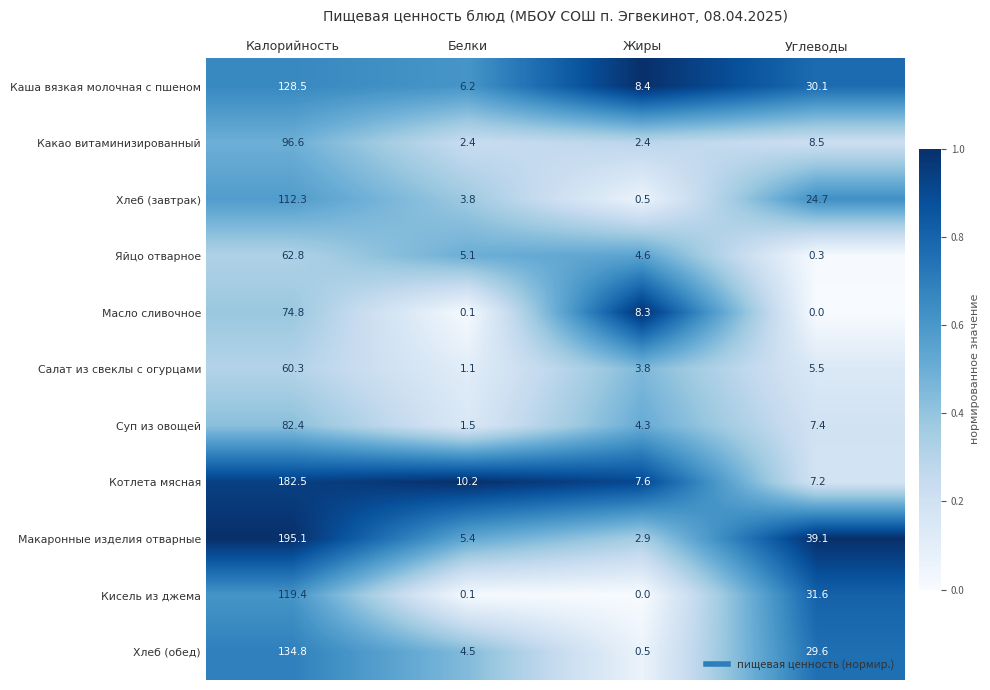

What is the total value across all series at Белки?

40.4